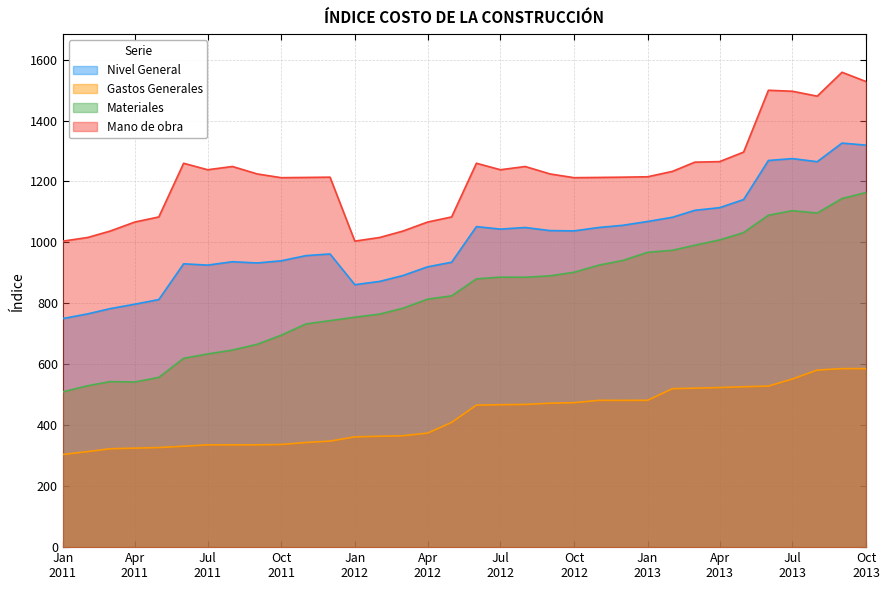

True or false: Nivel General and Materiales intersect in this chart.

False